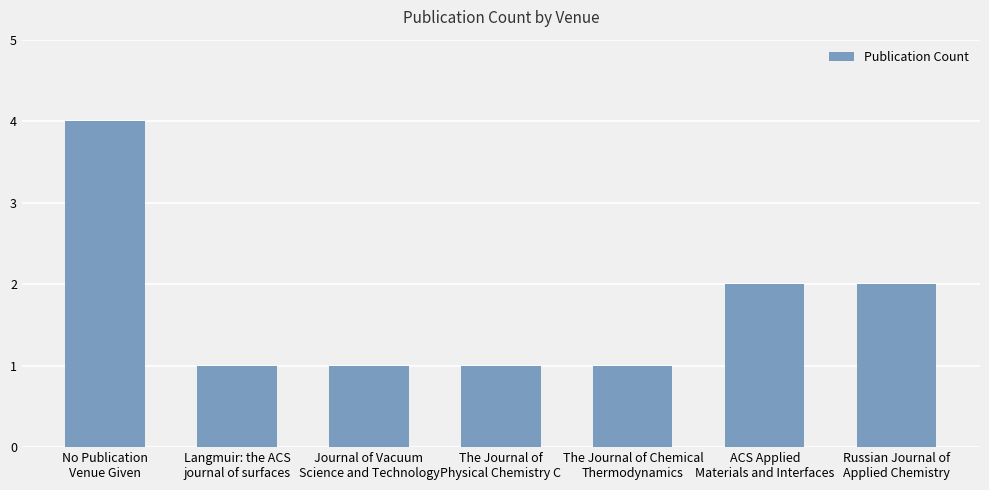

True or false: the data shows 0 at Langmuir: the ACS
journal of surfaces.

False